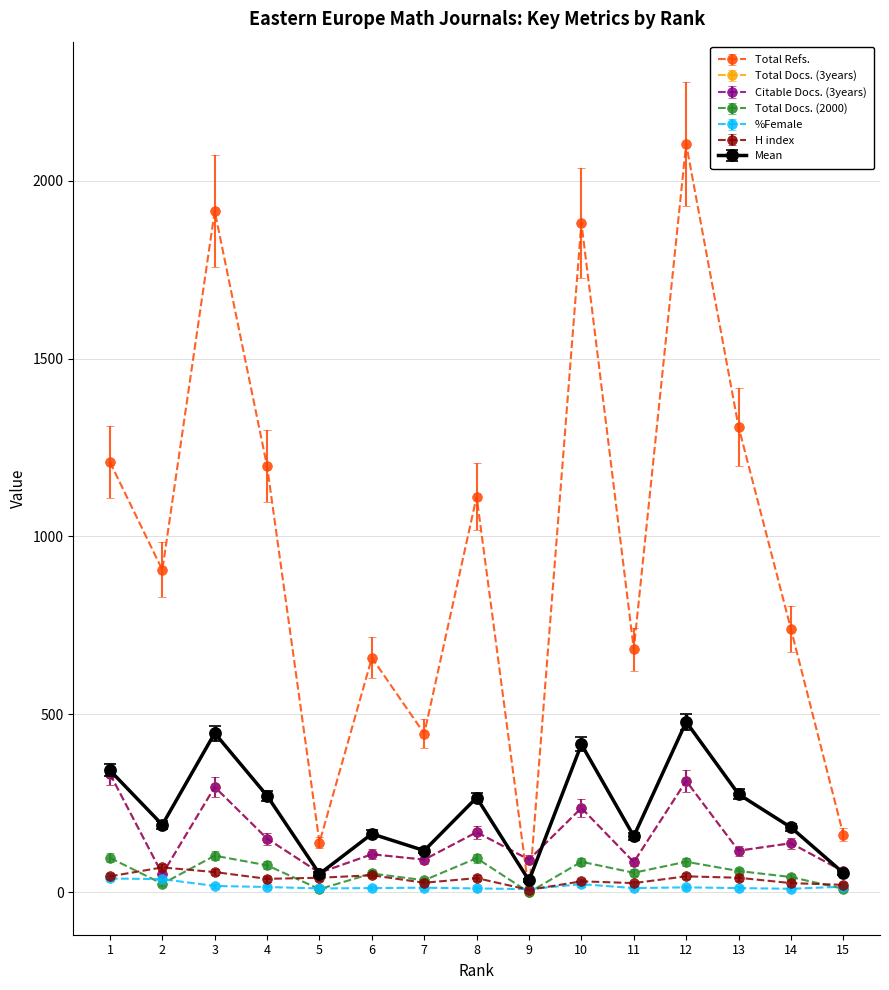

Does the chart display data point markers on the line(s)?

Yes